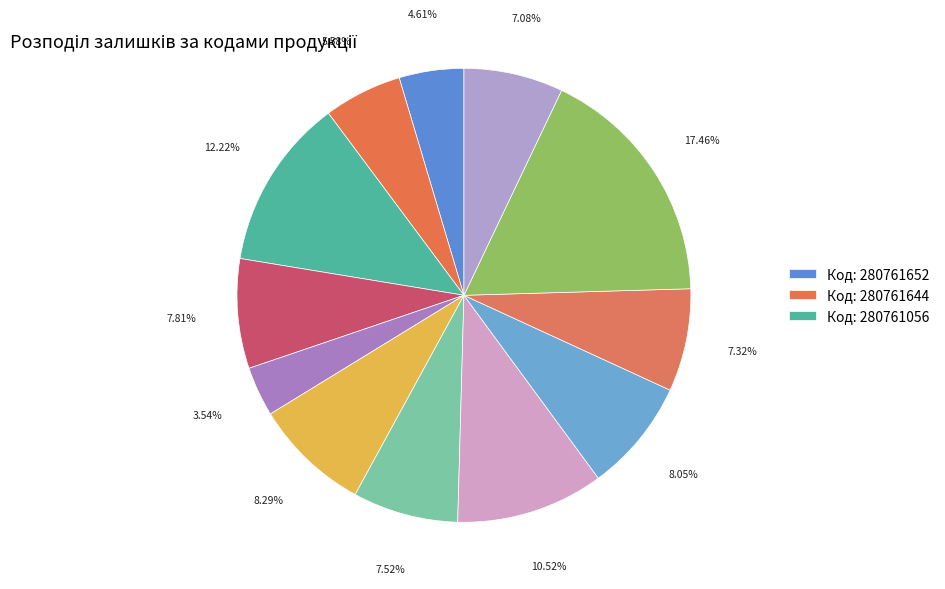

Rank the categories by value from highest to lowest.

280761030, 280761056, 280761650, 280761857, 280761219, 280761054, 280761651, 280761055, 280760923, 280761644, 280761652, 280762039